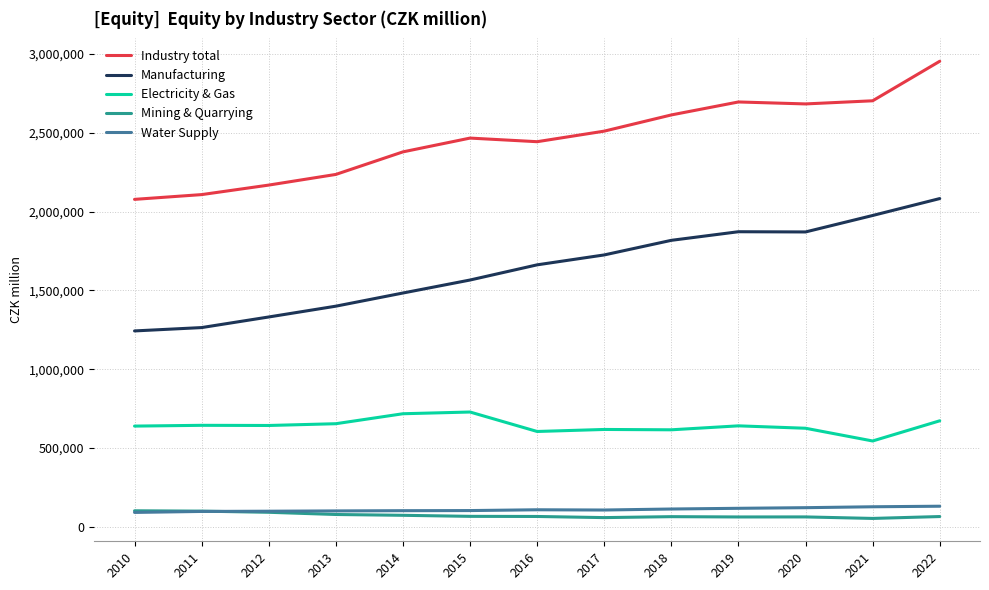

What is the spread (max minus min) of values at 2013?

2156344